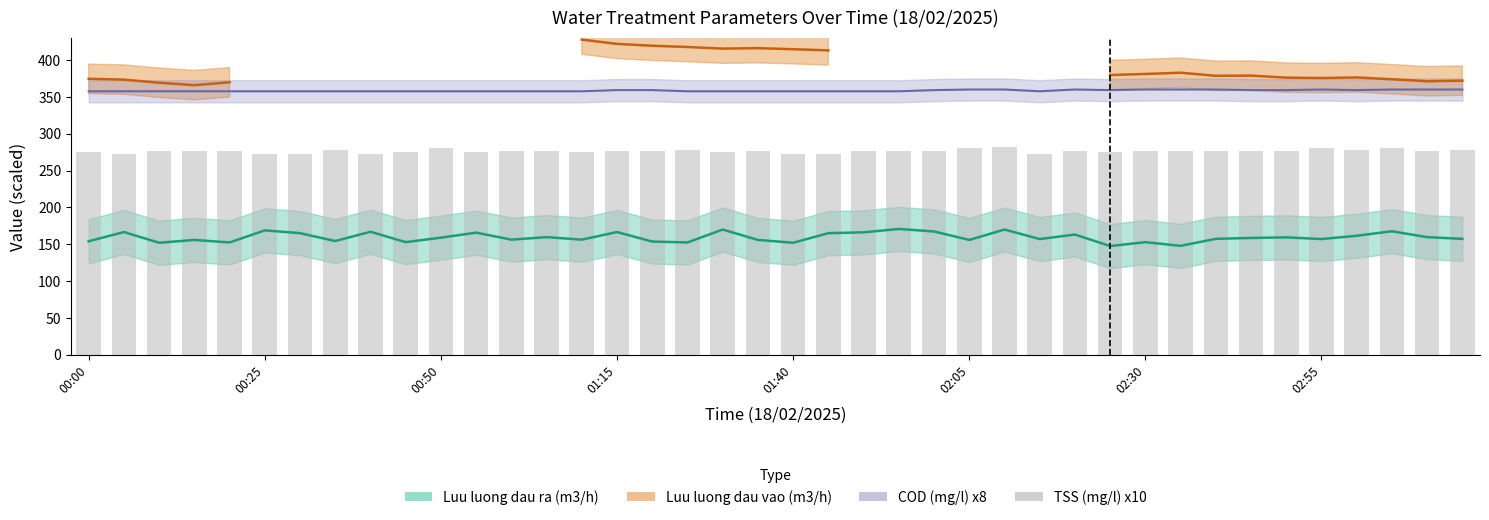

Reading right to left, transcribe all the data shown in this chart.

278	277	281	278	281	277	277	277	277	277	275	277	273	282	281	277	276	277	273	273	276	275	278	277	277	275	277	277	275	280	275	273	278	273	273	277	277	276	272	275